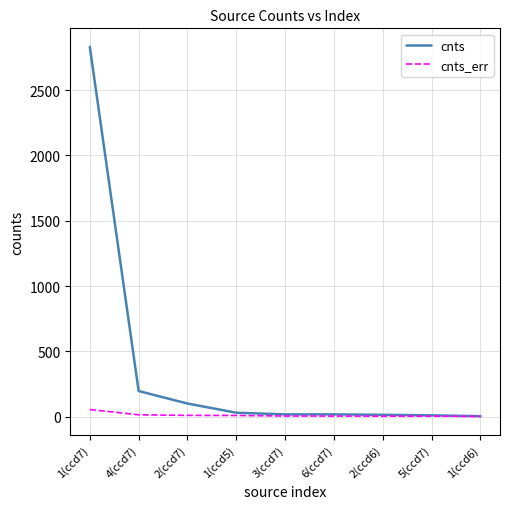

What is the maximum value shown in the chart?

2831.4